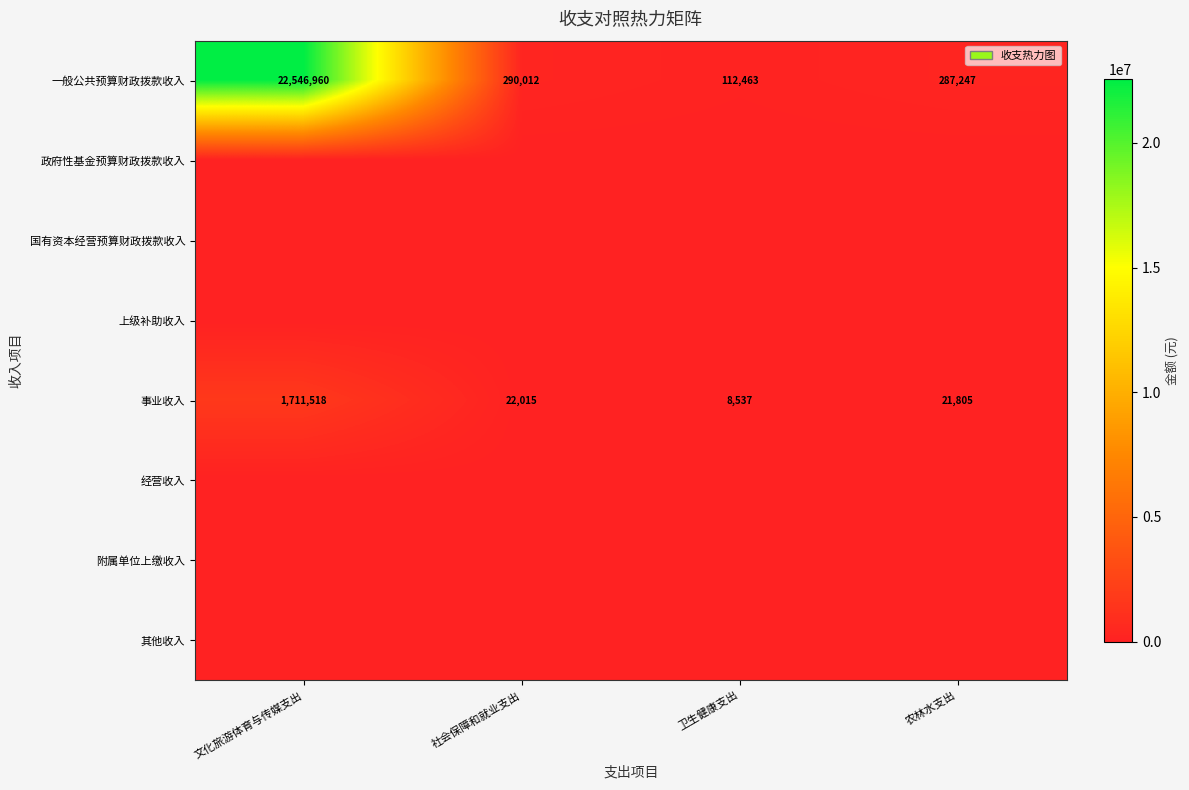

What is the total value across all series at 文化旅游体育与传媒支出?

24258478.2